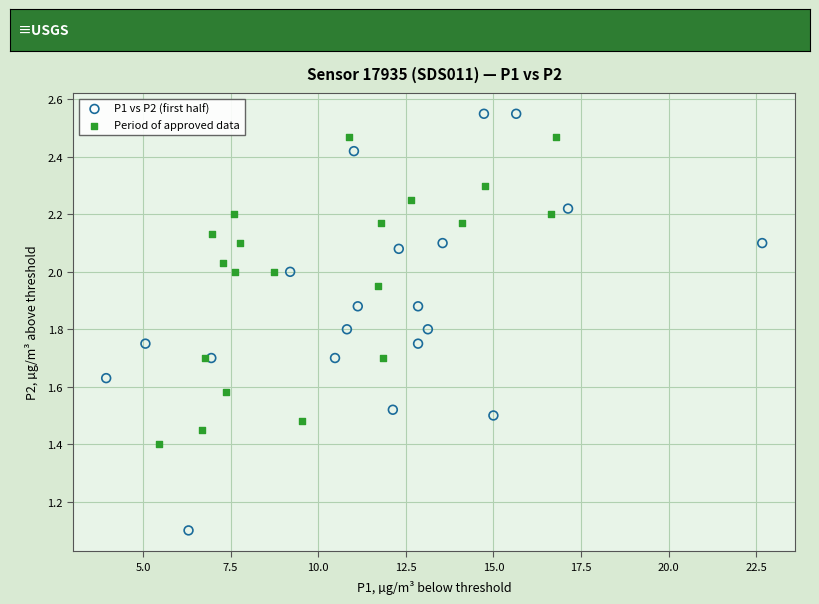

Which series has the largest Y range (max minus min)?

P1 vs P2 (first half)